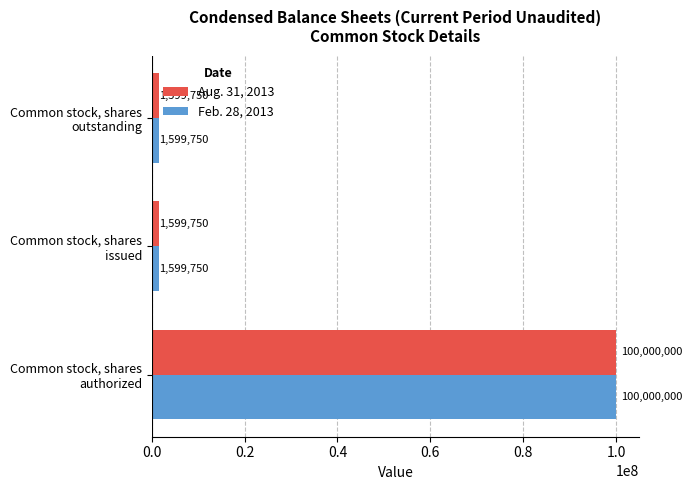

How many Feb. 28, 2013 values are between 1599750 and 100000000?

3